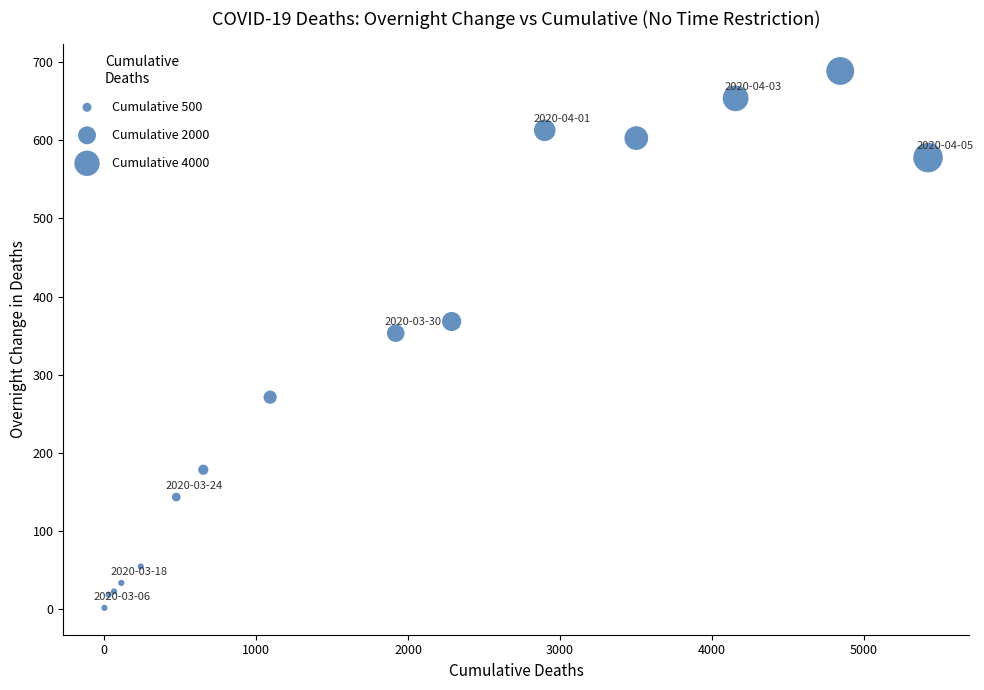

What Y value in the scatter plot is closest to 345?

353